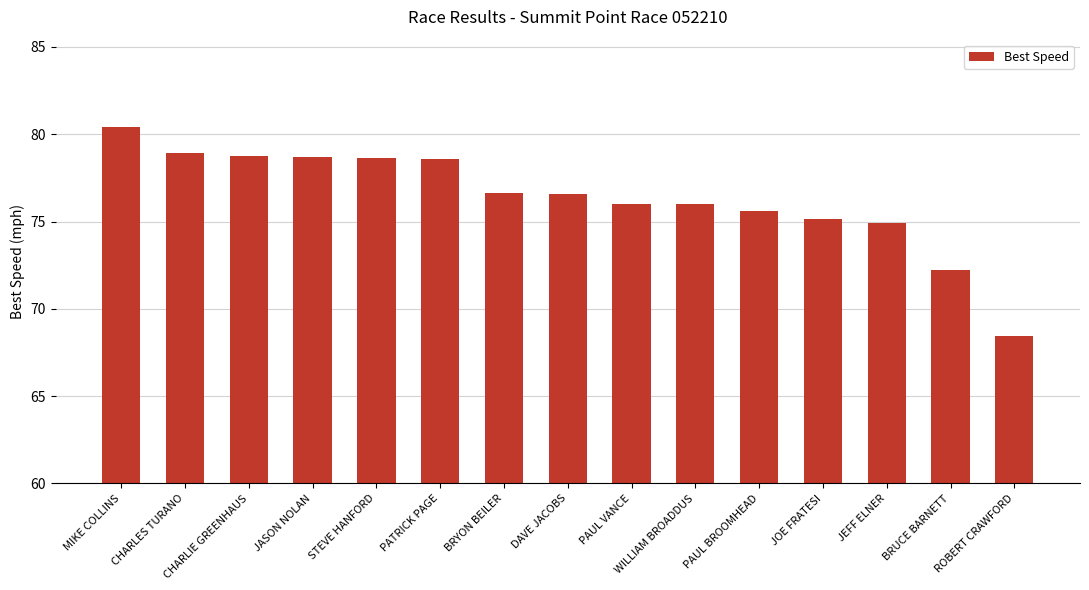

What is the label of the 2nd bar from the left?

CHARLES TURANO